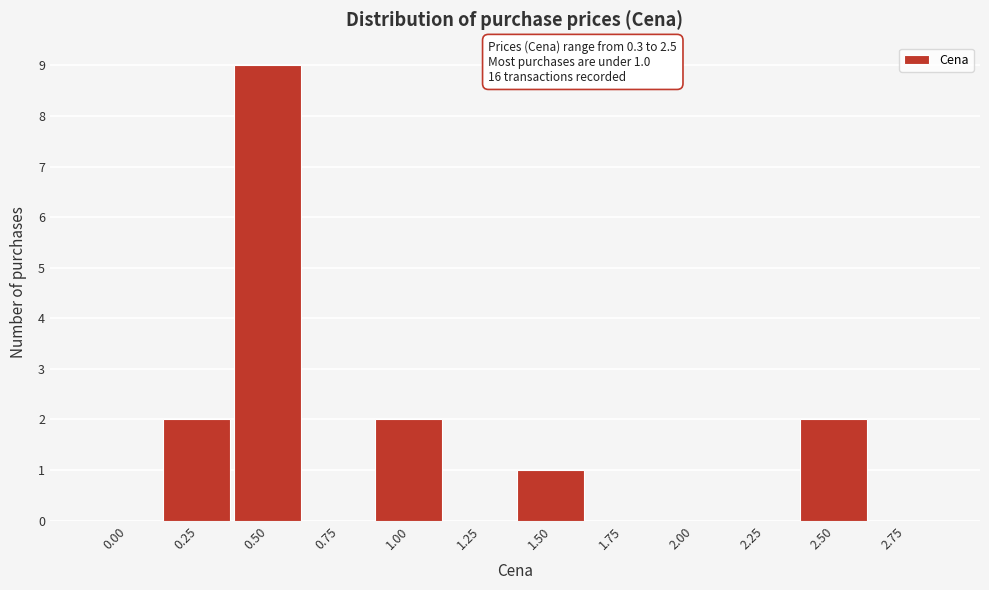

Reading left to right, list all the values displayed in this chart.

0.00=0	0.25=2	0.50=9	0.75=0	1.00=2	1.25=0	1.50=1	1.75=0	2.00=0	2.25=0	2.50=2	2.75=0